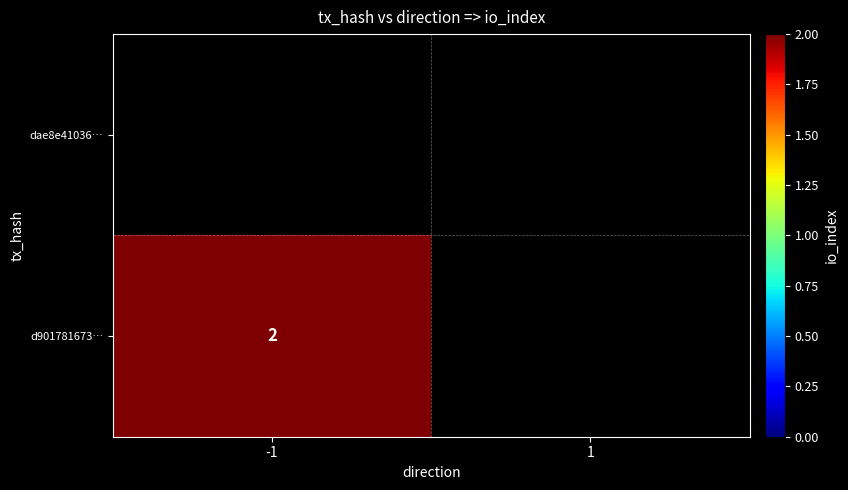

How many distinct data groups are displayed?

2